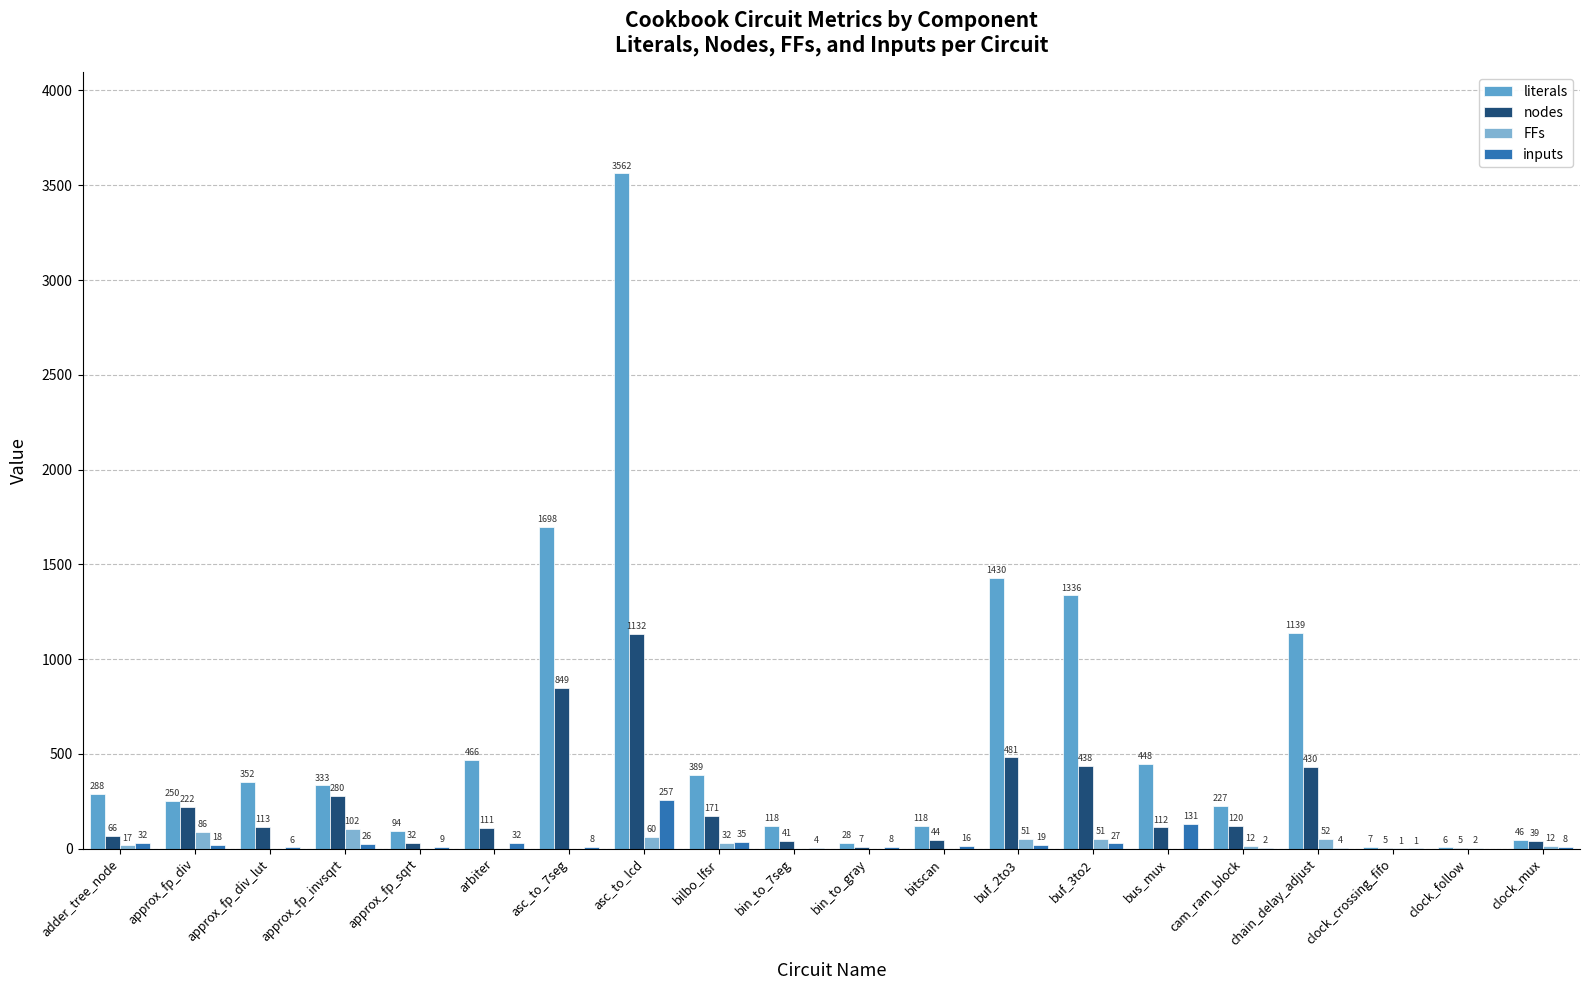

What is the total value across all series at bus_mux?

691